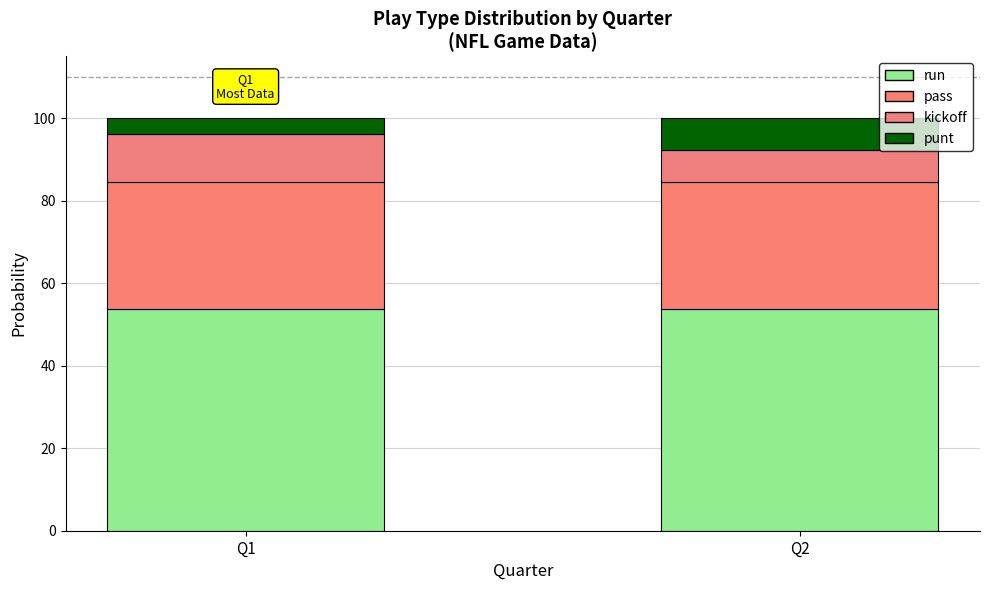

How many distinct data groups are displayed?

4